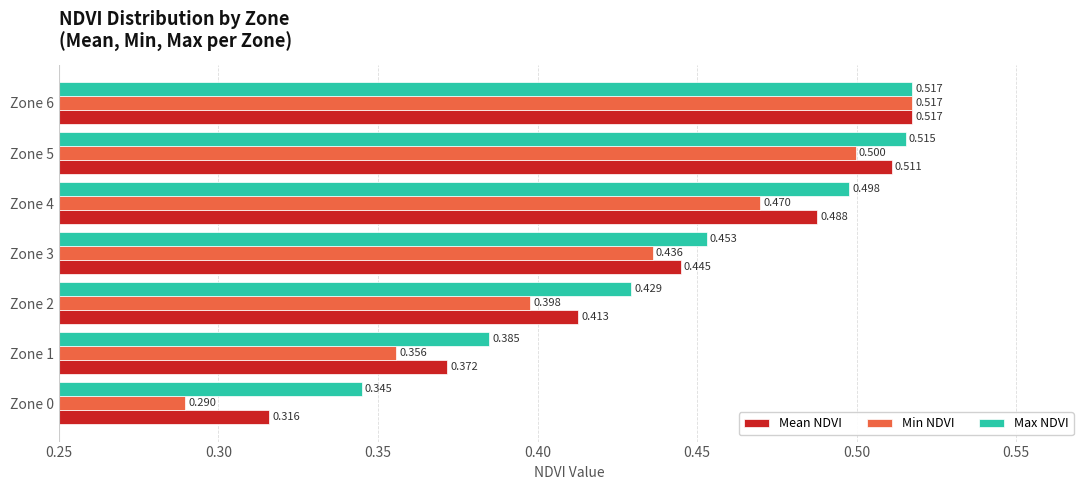

What are all the series names shown in the legend?

Mean NDVI, Min NDVI, Max NDVI